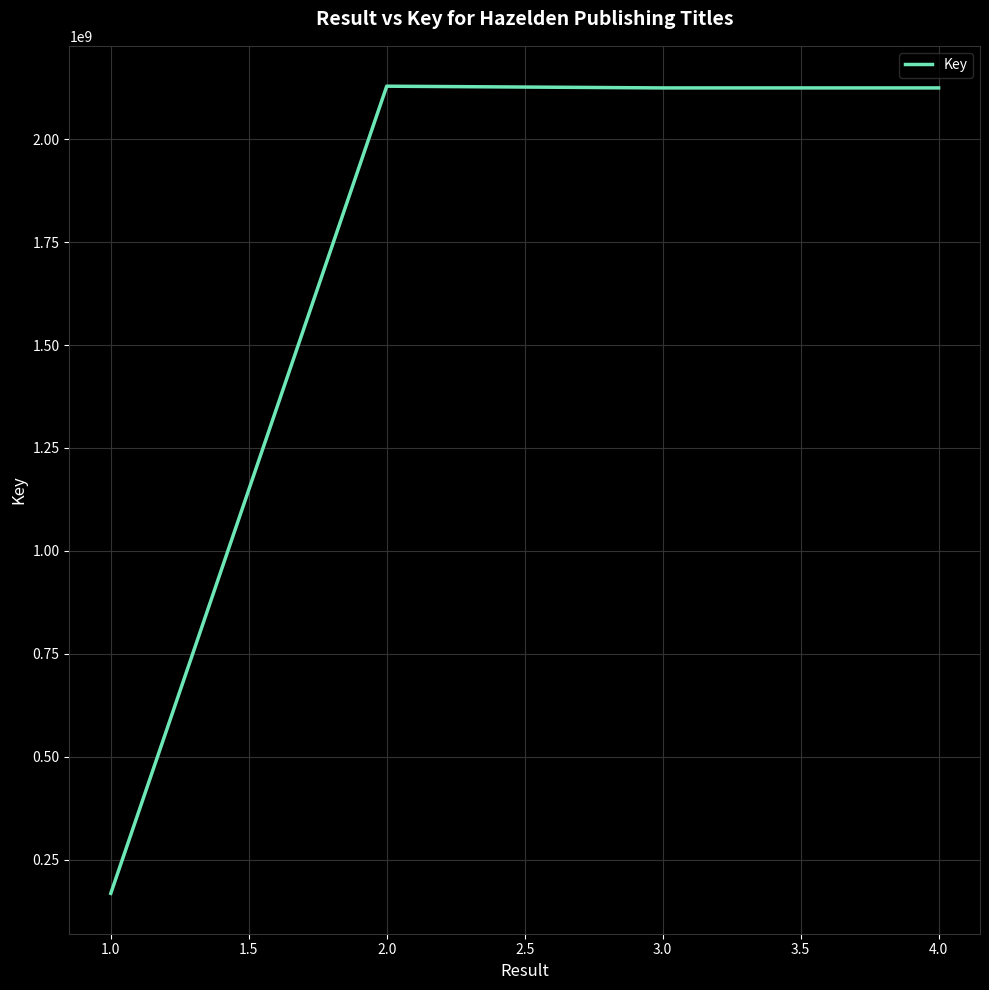

Read the value at 1.0.

167935007